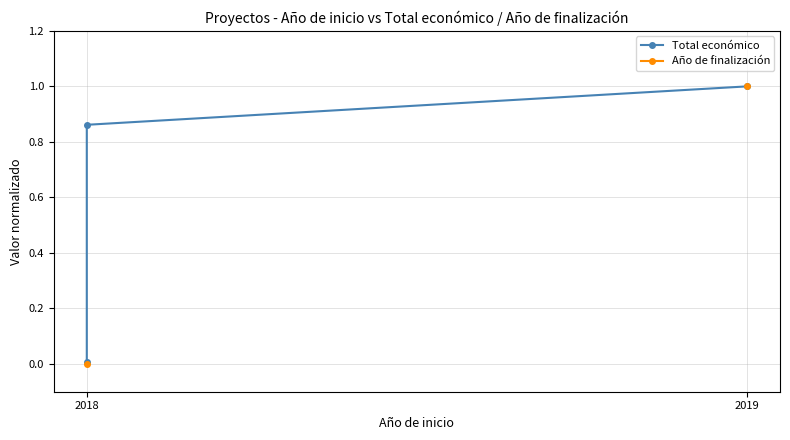

What is the greatest value displayed?

1.0